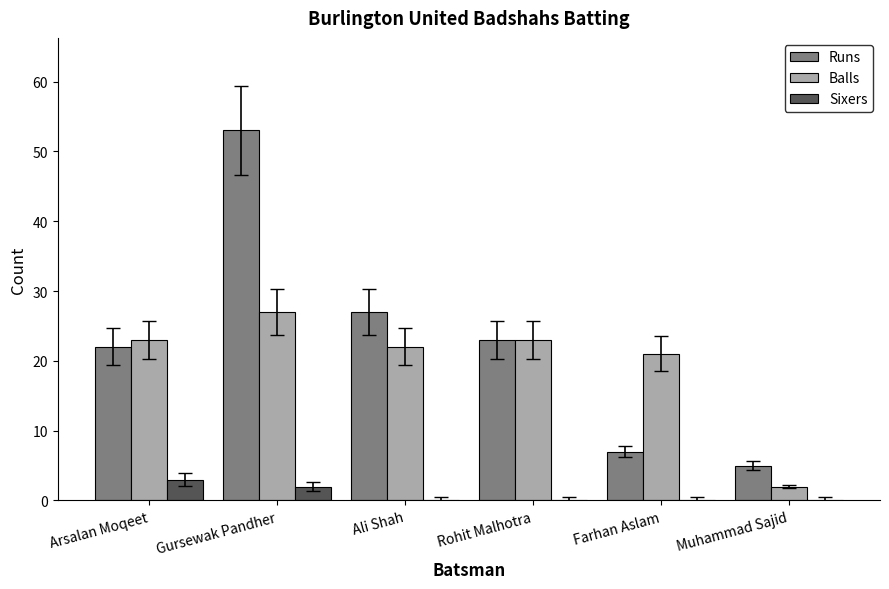

What is the sum of the Sixers values at Arsalan Moqeet and Muhammad Sajid?

3